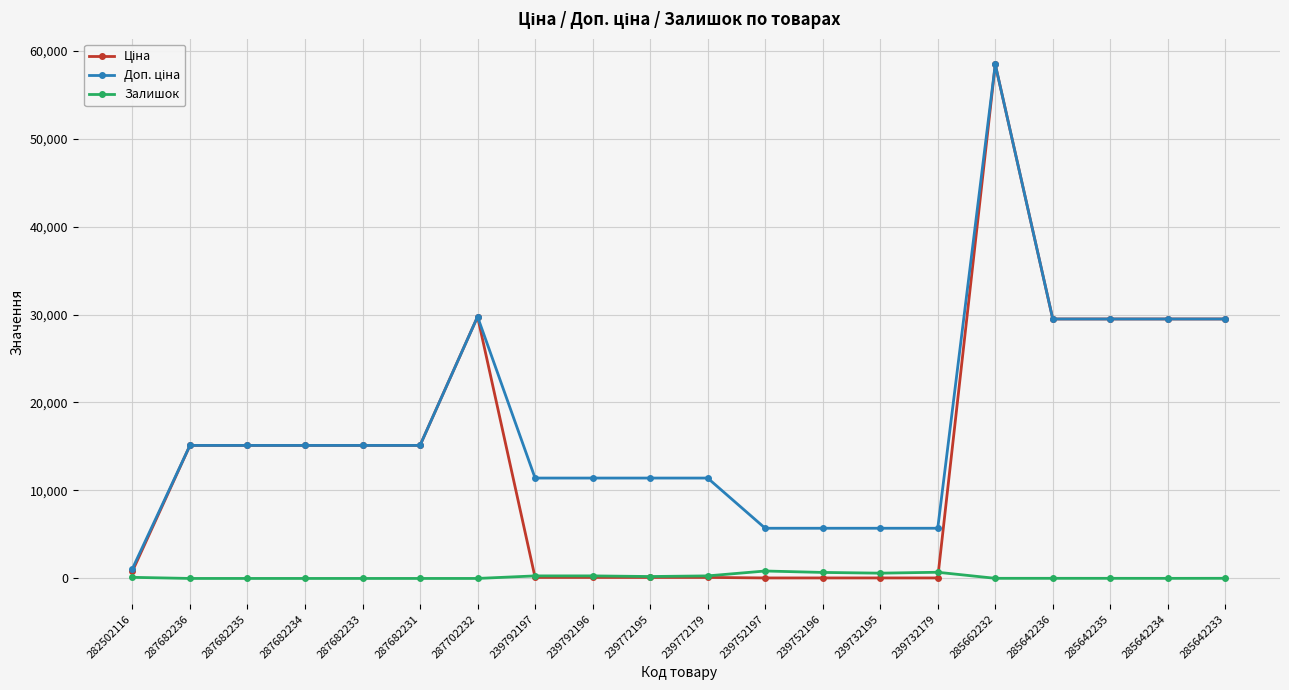

Is it true that Залишок equals 125.0 at 282502116?

True